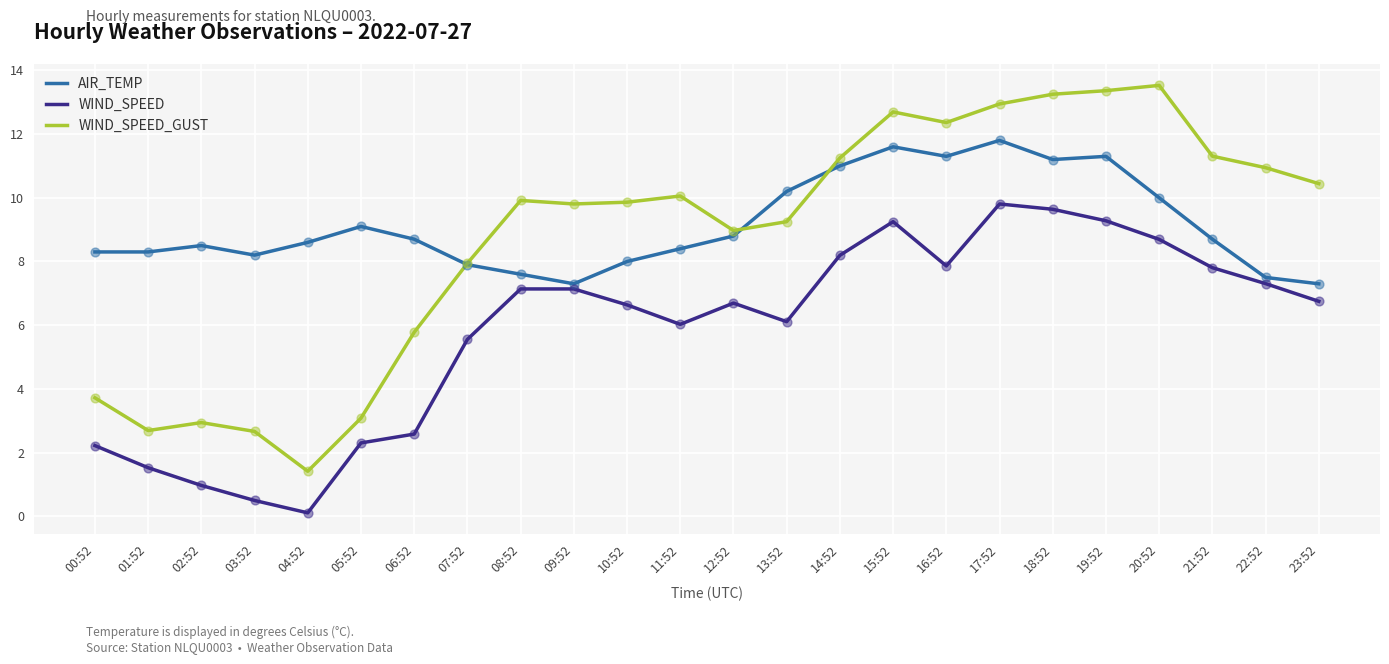

What is the difference between the highest and lowest values at 13:52?

4.1